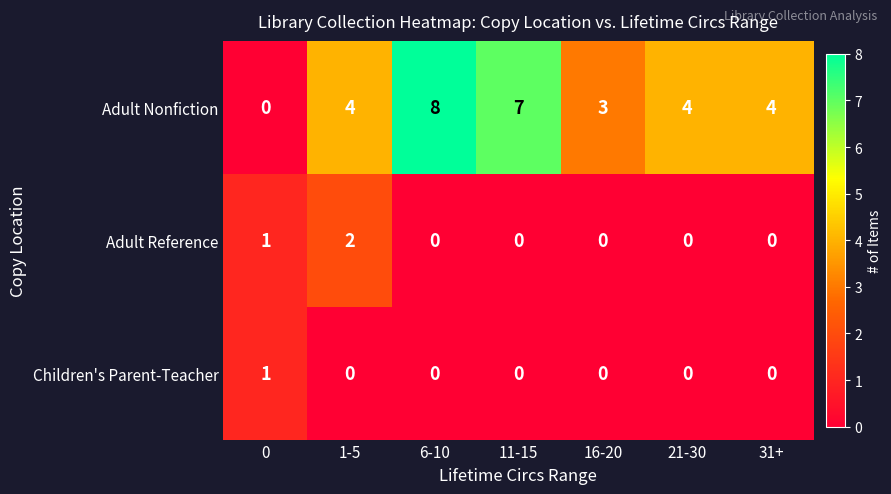

What is the total value across all series at 21-30?

4